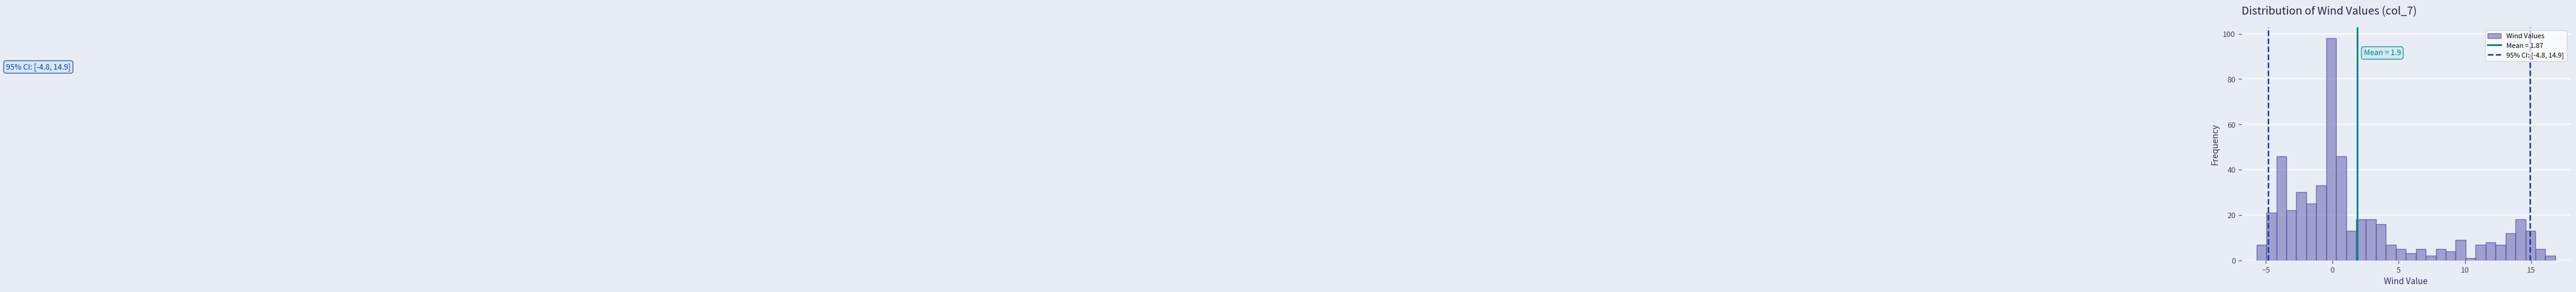

Read against the x-axis, roughly where is the centre of the tallest bar?

0.0